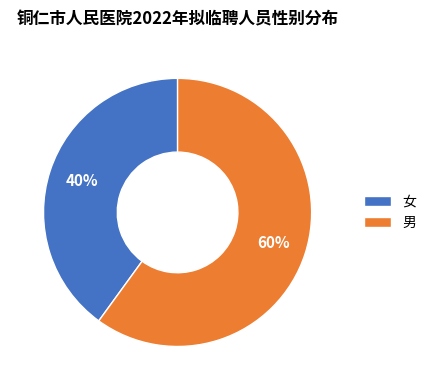

Do 男 and 女 together represent more than half of the pie?

Yes